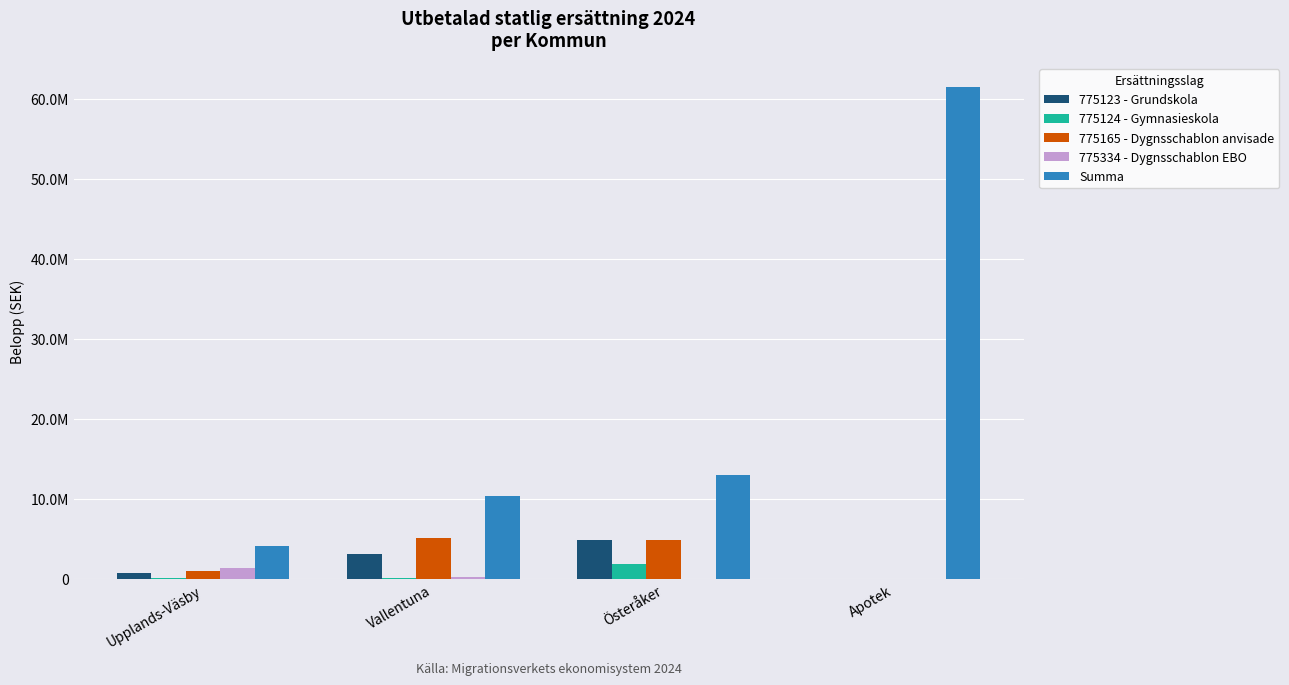

What is the sum of all 775124 - Gymnasieskola values?

2108070